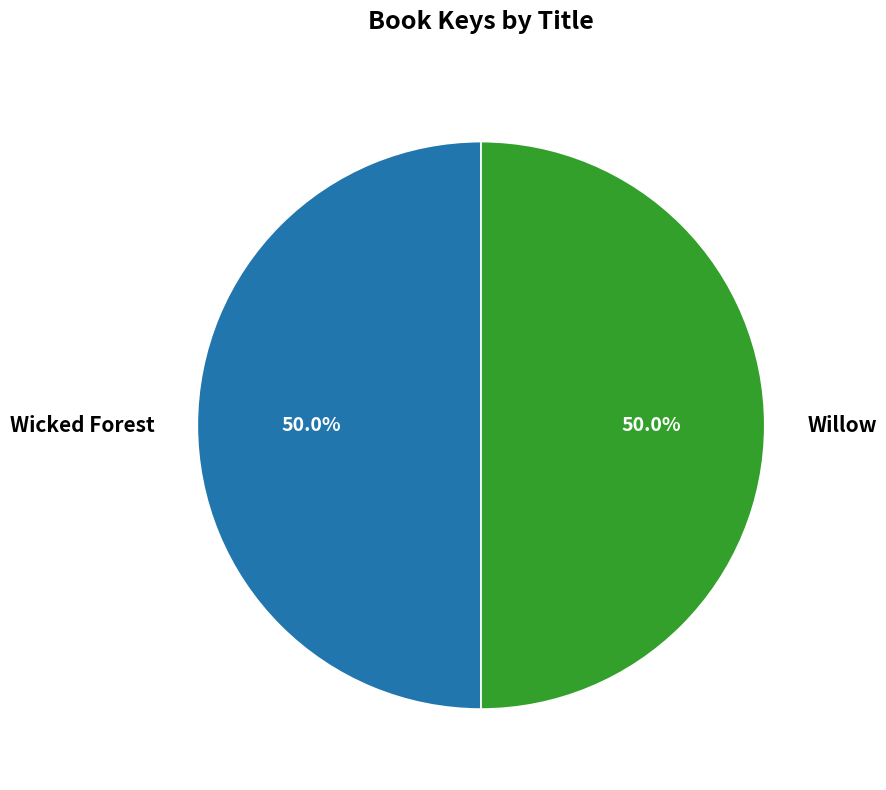

The Willow slice represents 45% of the pie. True or false?

False